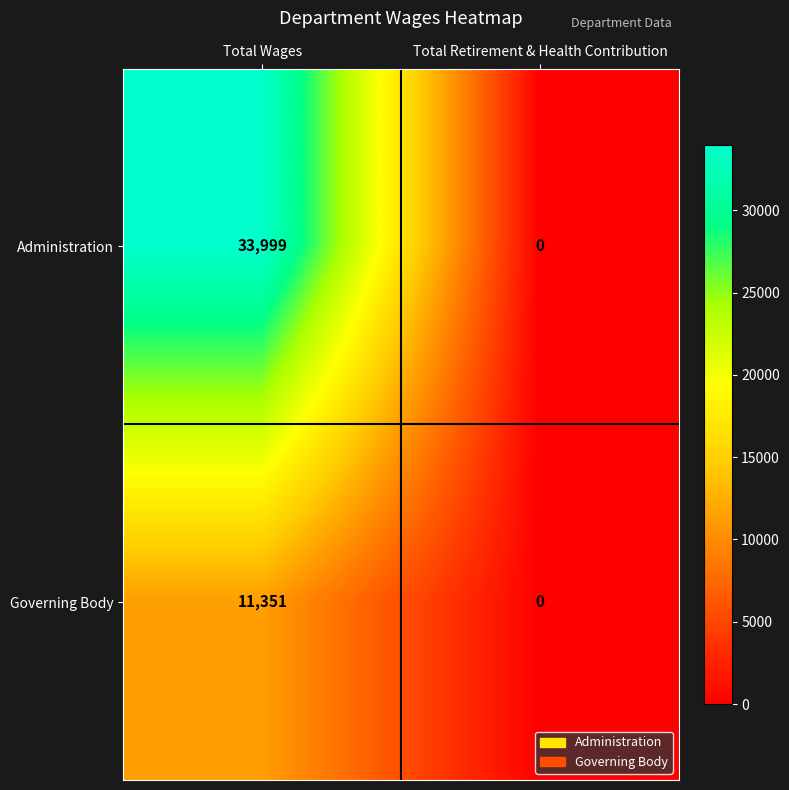

Reading right to left, list all the values displayed in this chart.

Administration: 0	33999
Governing Body: 0	11351